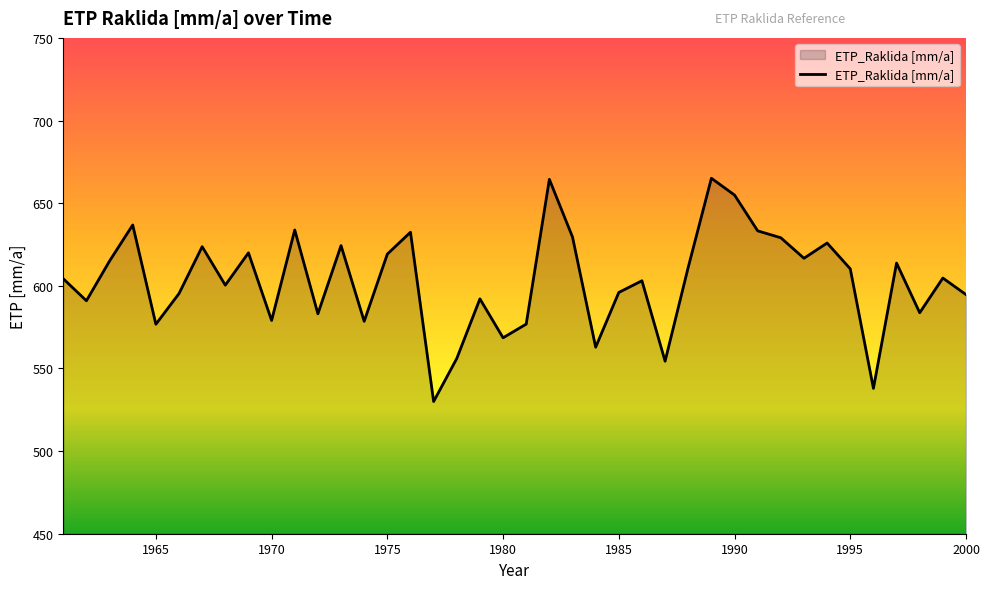

How many lines are shown in the chart?

1